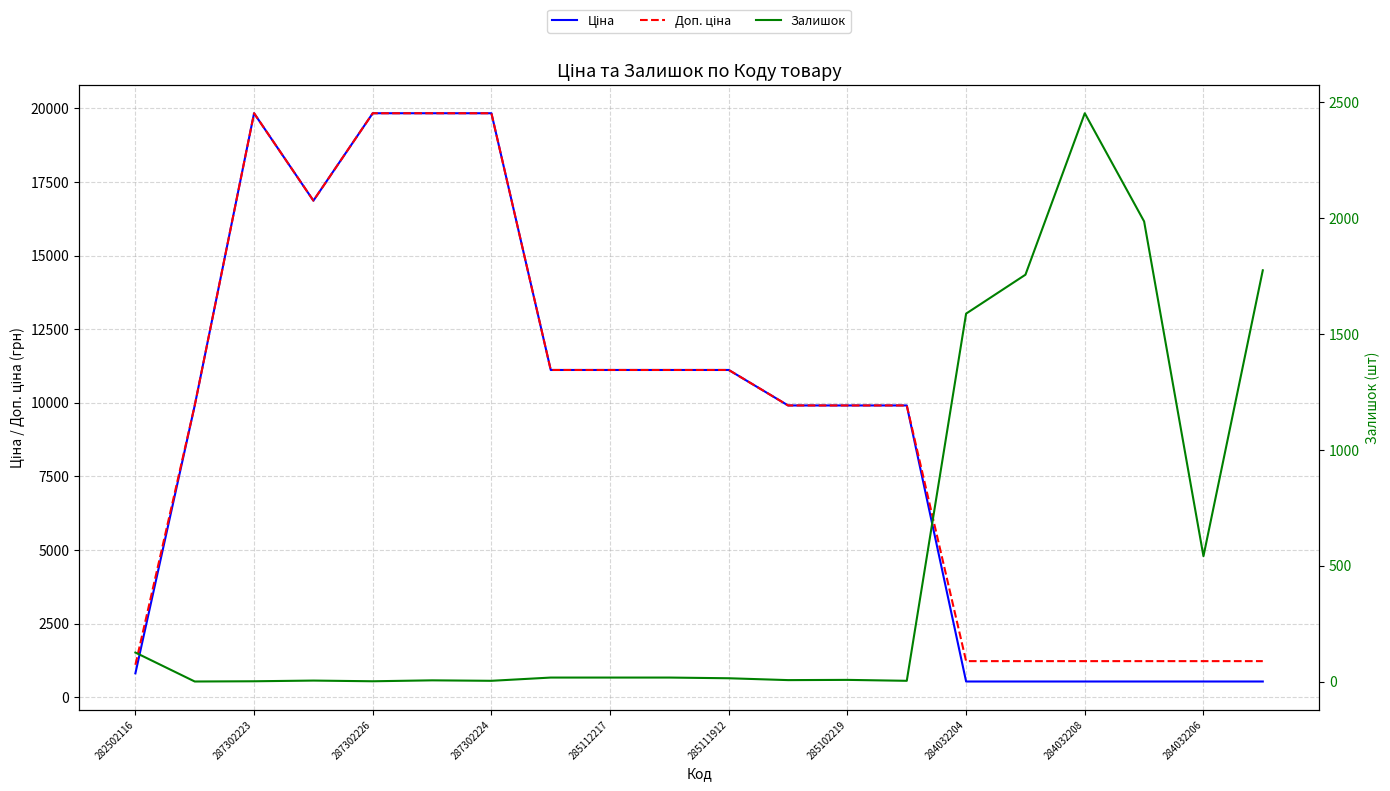

Which series has the widest spread of values?

Ціна